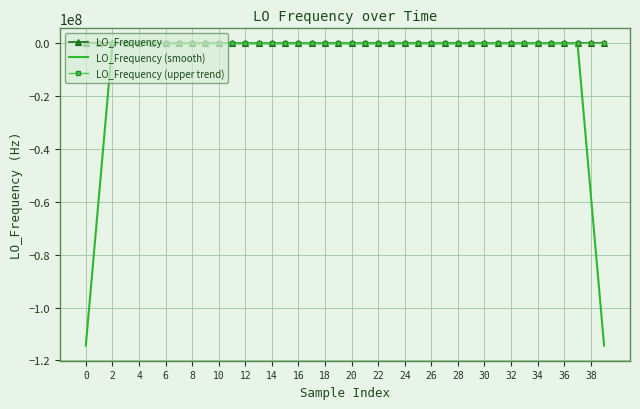

Which series has the largest range (max minus min)?

LO_Frequency (smooth)